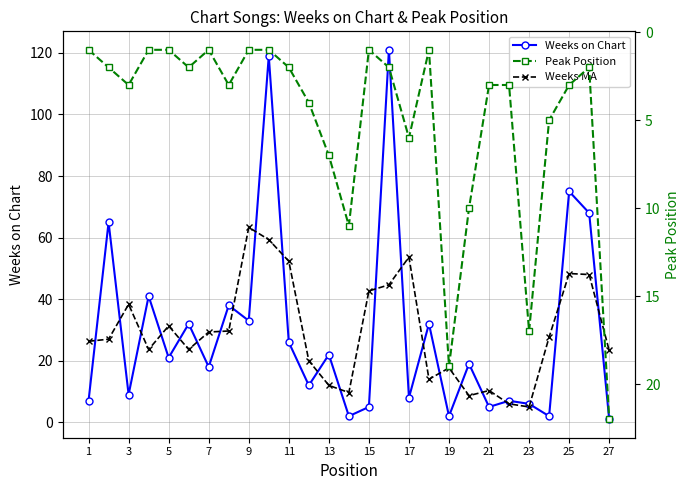

What is the minimum value for Weeks on Chart?

1.0